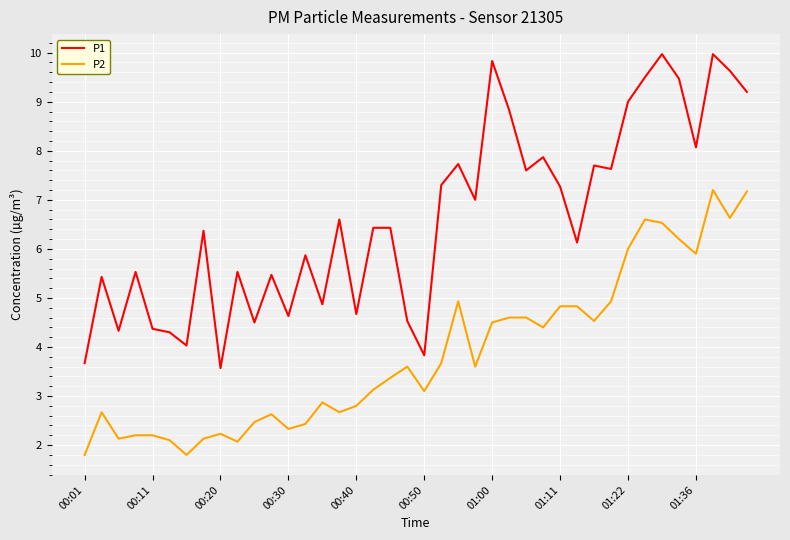

True or false: P1 and P2 intersect in this chart.

False